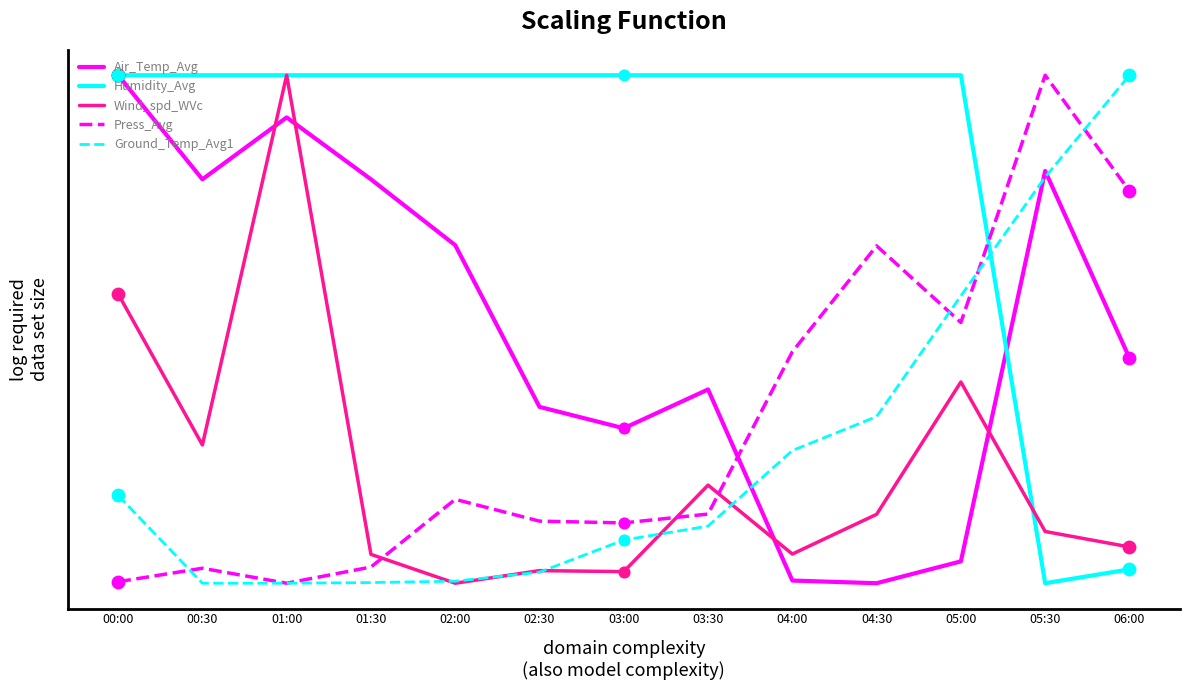

At which category is the sum across all series the highest?

01:00